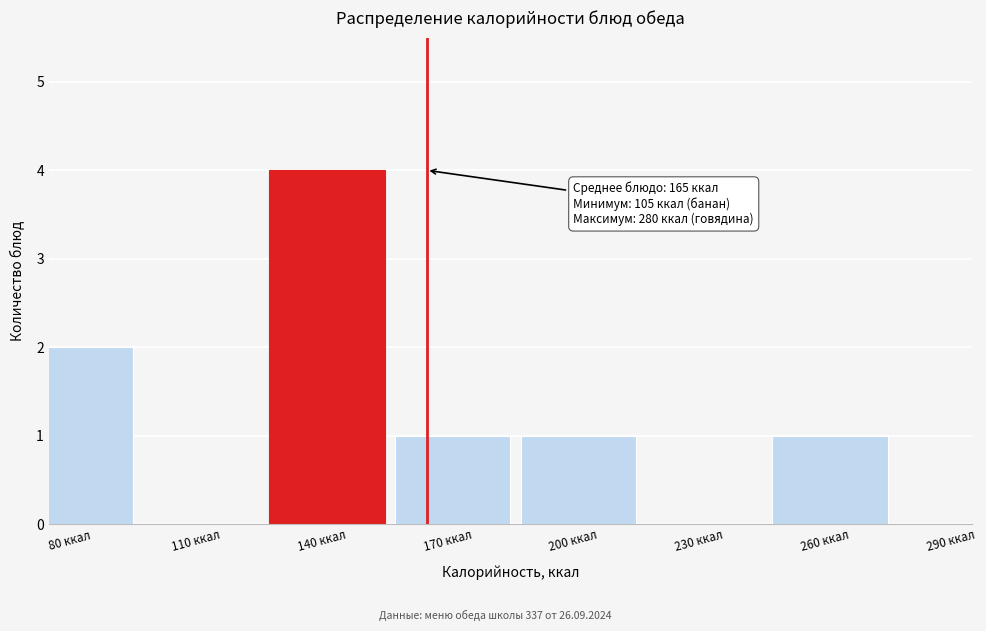

Reading left to right, extract all data points from this chart.

80 ккал=2	110 ккал=0	140 ккал=4	170 ккал=1	200 ккал=1	230 ккал=0	260 ккал=1